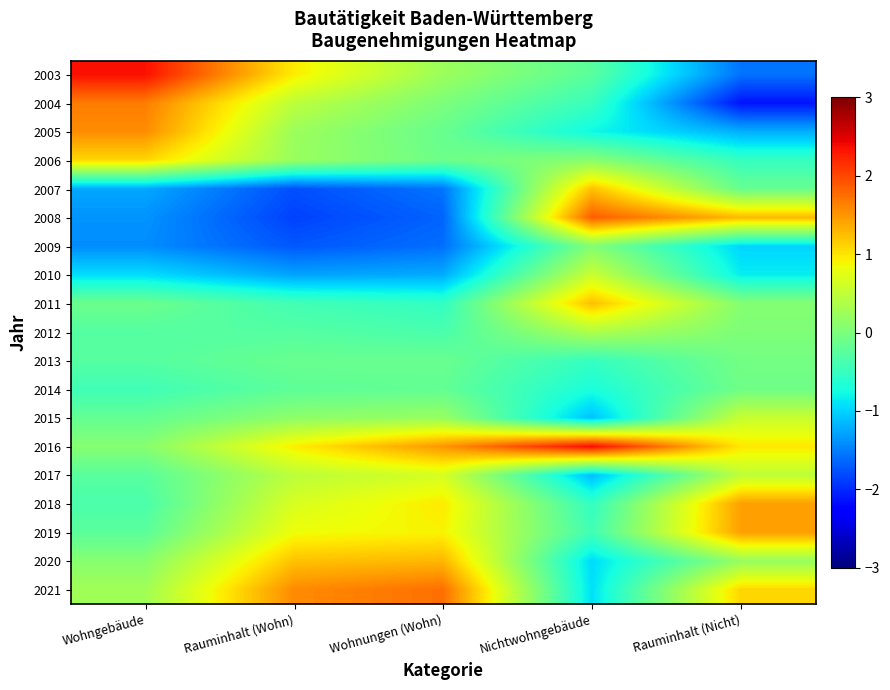

Reading right to left, transcribe all the data shown in this chart.

2003: Rauminhalt (Nicht)=-1.6	Nichtwohngebäude=-0.2	Wohnungen (Wohn)=0.2	Rauminhalt (Wohn)=1.0	Wohngebäude=2.4
2004: Rauminhalt (Nicht)=-2.1	Nichtwohngebäude=-0.5	Wohnungen (Wohn)=0.0	Rauminhalt (Wohn)=0.5	Wohngebäude=1.7
2005: Rauminhalt (Nicht)=-1.2	Nichtwohngebäude=-0.8	Wohnungen (Wohn)=-0.1	Rauminhalt (Wohn)=0.2	Wohngebäude=1.6
2006: Rauminhalt (Nicht)=-0.5	Nichtwohngebäude=0.1	Wohnungen (Wohn)=-0.1	Rauminhalt (Wohn)=0.2	Wohngebäude=1.1
2007: Rauminhalt (Nicht)=-0.1	Nichtwohngebäude=1.2	Wohnungen (Wohn)=-1.6	Rauminhalt (Wohn)=-1.8	Wohngebäude=-1.3
2008: Rauminhalt (Nicht)=1.3	Nichtwohngebäude=1.9	Wohnungen (Wohn)=-1.7	Rauminhalt (Wohn)=-1.9	Wohngebäude=-1.4
2009: Rauminhalt (Nicht)=-1.0	Nichtwohngebäude=0.1	Wohnungen (Wohn)=-1.6	Rauminhalt (Wohn)=-1.7	Wohngebäude=-1.4
2010: Rauminhalt (Nicht)=-0.8	Nichtwohngebäude=0.6	Wohnungen (Wohn)=-1.2	Rauminhalt (Wohn)=-1.3	Wohngebäude=-0.9
2011: Rauminhalt (Nicht)=0.1	Nichtwohngebäude=1.2	Wohnungen (Wohn)=-0.5	Rauminhalt (Wohn)=-0.4	Wohngebäude=-0.1
2012: Rauminhalt (Nicht)=0.0	Nichtwohngebäude=0.4	Wohnungen (Wohn)=-0.4	Rauminhalt (Wohn)=-0.3	Wohngebäude=-0.3
2013: Rauminhalt (Nicht)=-0.1	Nichtwohngebäude=-0.5	Wohnungen (Wohn)=-0.1	Rauminhalt (Wohn)=-0.1	Wohngebäude=-0.3
2014: Rauminhalt (Nicht)=-0.1	Nichtwohngebäude=-0.7	Wohnungen (Wohn)=-0.2	Rauminhalt (Wohn)=-0.2	Wohngebäude=-0.4
2015: Rauminhalt (Nicht)=0.6	Nichtwohngebäude=-1.1	Wohnungen (Wohn)=0.2	Rauminhalt (Wohn)=0.1	Wohngebäude=-0.2
2016: Rauminhalt (Nicht)=1.0	Nichtwohngebäude=2.4	Wohnungen (Wohn)=1.5	Rauminhalt (Wohn)=0.9	Wohngebäude=0.1
2017: Rauminhalt (Nicht)=0.5	Nichtwohngebäude=-1.1	Wohnungen (Wohn)=0.7	Rauminhalt (Wohn)=0.5	Wohngebäude=-0.3
2018: Rauminhalt (Nicht)=1.4	Nichtwohngebäude=-0.5	Wohnungen (Wohn)=1.0	Rauminhalt (Wohn)=0.7	Wohngebäude=-0.4
2019: Rauminhalt (Nicht)=1.4	Nichtwohngebäude=-0.4	Wohnungen (Wohn)=0.9	Rauminhalt (Wohn)=0.8	Wohngebäude=-0.2
2020: Rauminhalt (Nicht)=0.2	Nichtwohngebäude=-1.0	Wohnungen (Wohn)=1.3	Rauminhalt (Wohn)=1.2	Wohngebäude=0.1
2021: Rauminhalt (Nicht)=1.1	Nichtwohngebäude=-0.9	Wohnungen (Wohn)=1.7	Rauminhalt (Wohn)=1.6	Wohngebäude=0.3